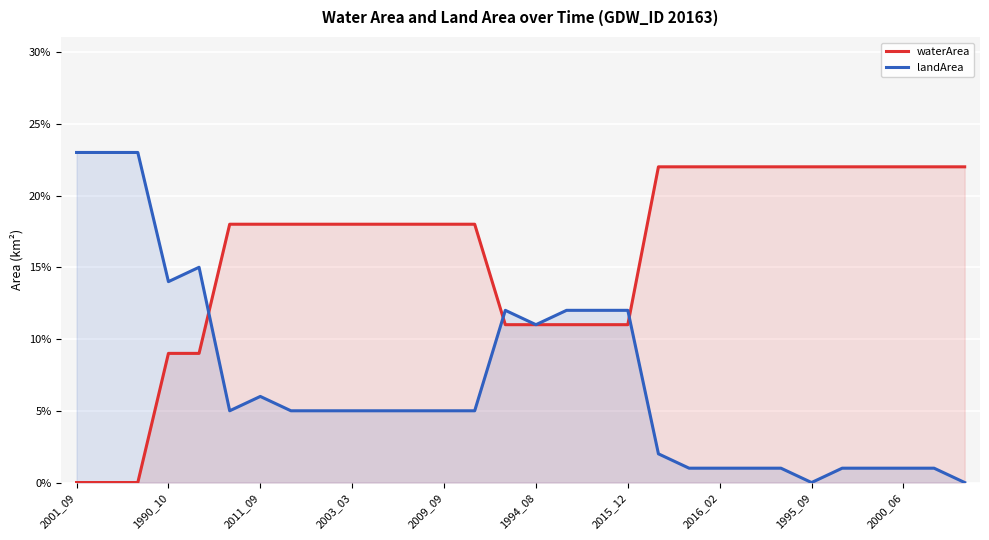

Reading left to right, what are all the values shown in this chart?

waterArea: 0.0	0.0	0.0	0.1	0.1	0.2	0.2	0.2	0.2	0.2	0.2	0.2	0.2	0.2	0.1	0.1	0.1	0.1	0.1	0.2	0.2	0.2	0.2	0.2	0.2	0.2	0.2	0.2	0.2	0.2
landArea: 0.2	0.2	0.2	0.1	0.1	0.1	0.1	0.1	0.1	0.1	0.1	0.1	0.1	0.1	0.1	0.1	0.1	0.1	0.1	0.0	0.0	0.0	0.0	0.0	0.0	0.0	0.0	0.0	0.0	0.0